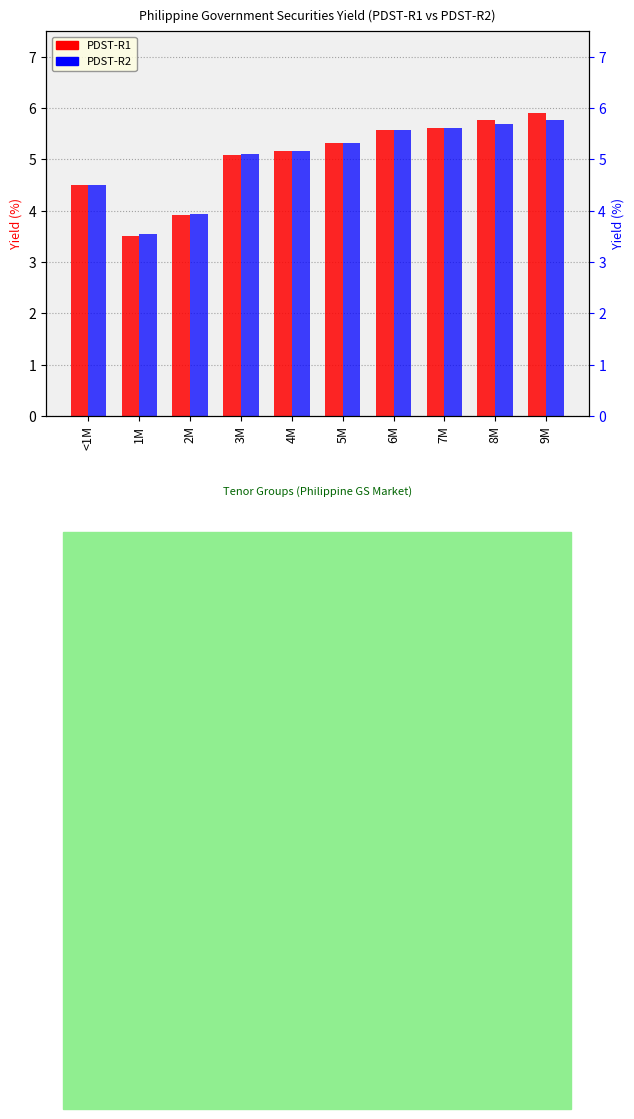

Reading left to right, what are all the values shown in this chart?

PDST-R1: <1M=4.5	1M=3.5	2M=3.9	3M=5.1	4M=5.2	5M=5.3	6M=5.6	7M=5.6	8M=5.8	9M=5.9
PDST-R2: <1M=4.5	1M=3.5	2M=3.9	3M=5.1	4M=5.2	5M=5.3	6M=5.6	7M=5.6	8M=5.7	9M=5.8